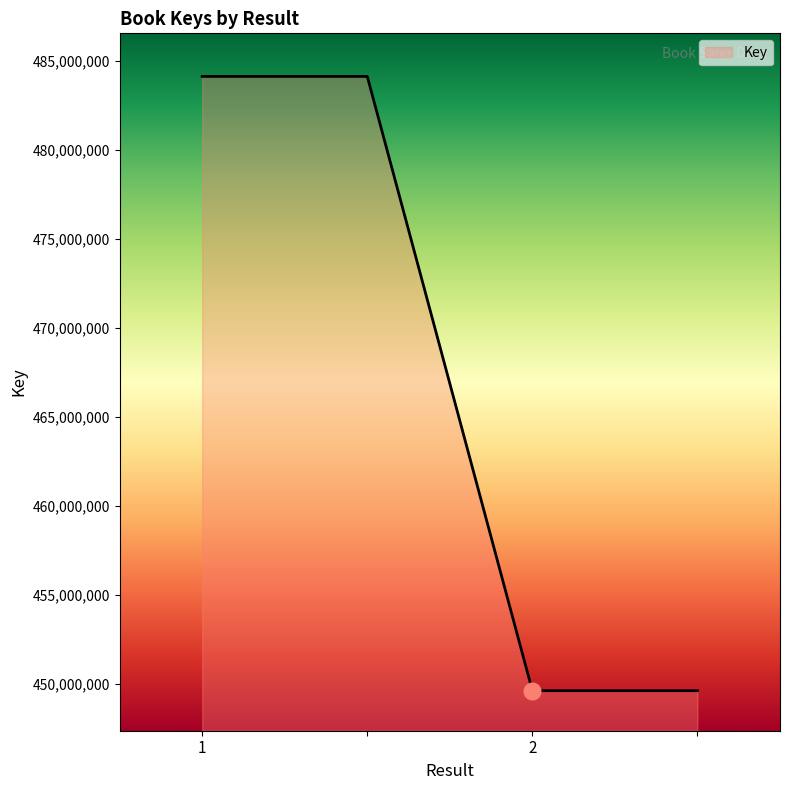

True or false: the data has more than 2 interior local peaks.

False